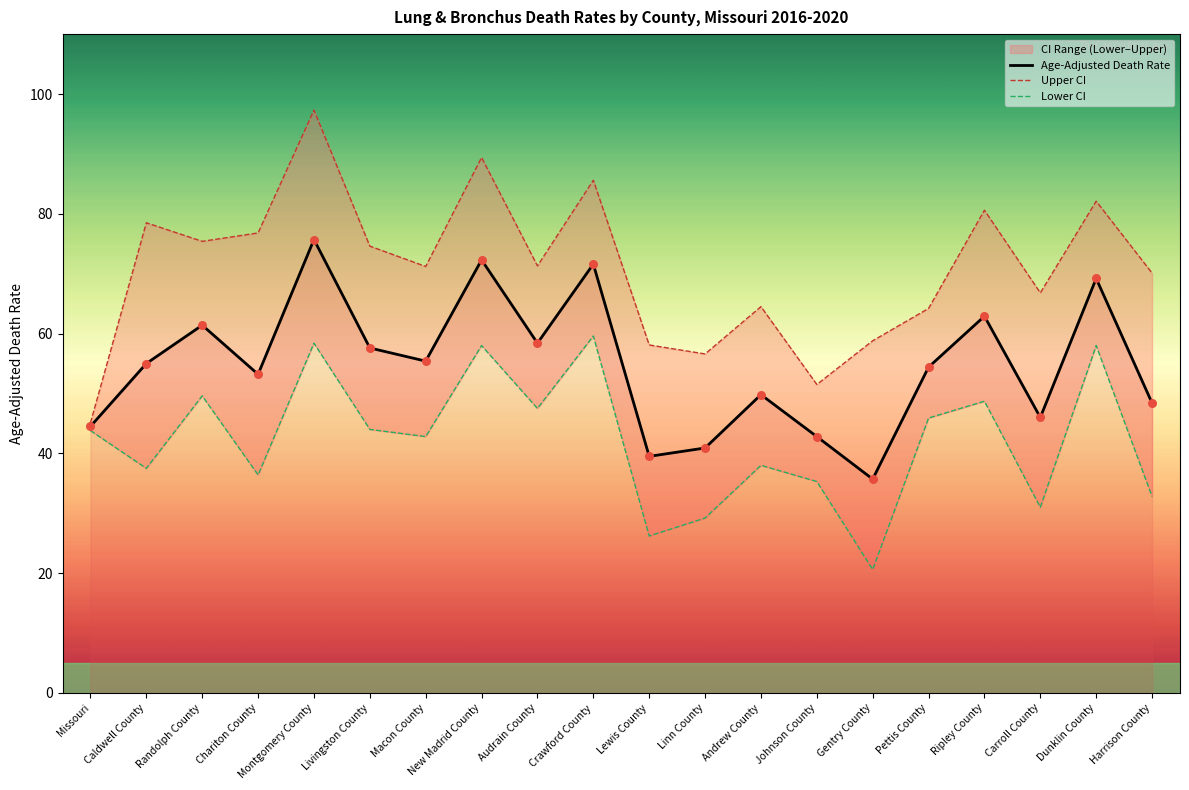

At how many categories does at least one series exceed 57?

17